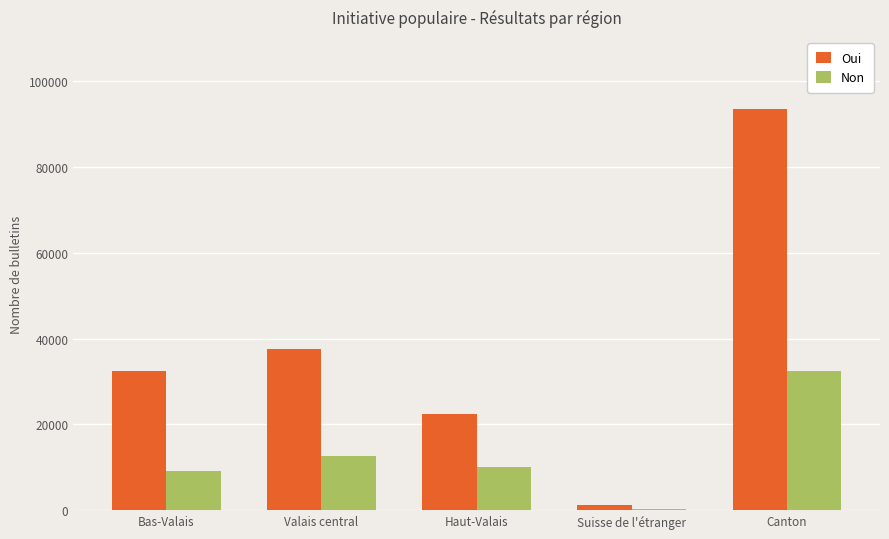

What is the value of the Oui bar at the 5th from the left?

93452